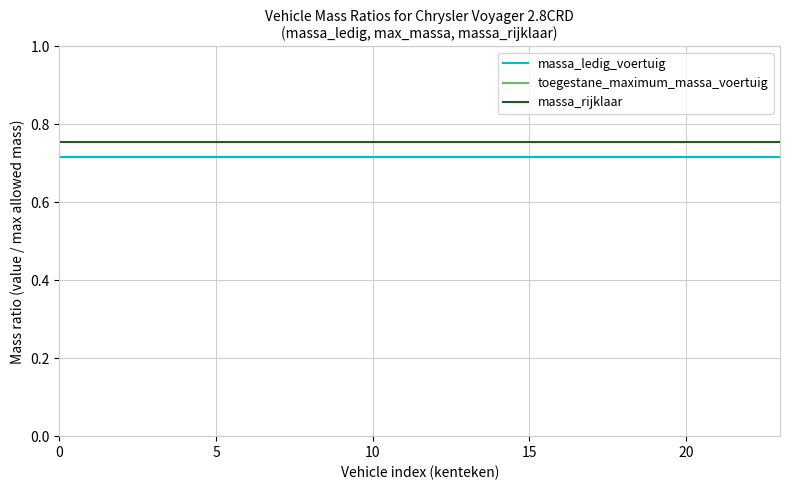

What is the greatest value displayed?

1.0